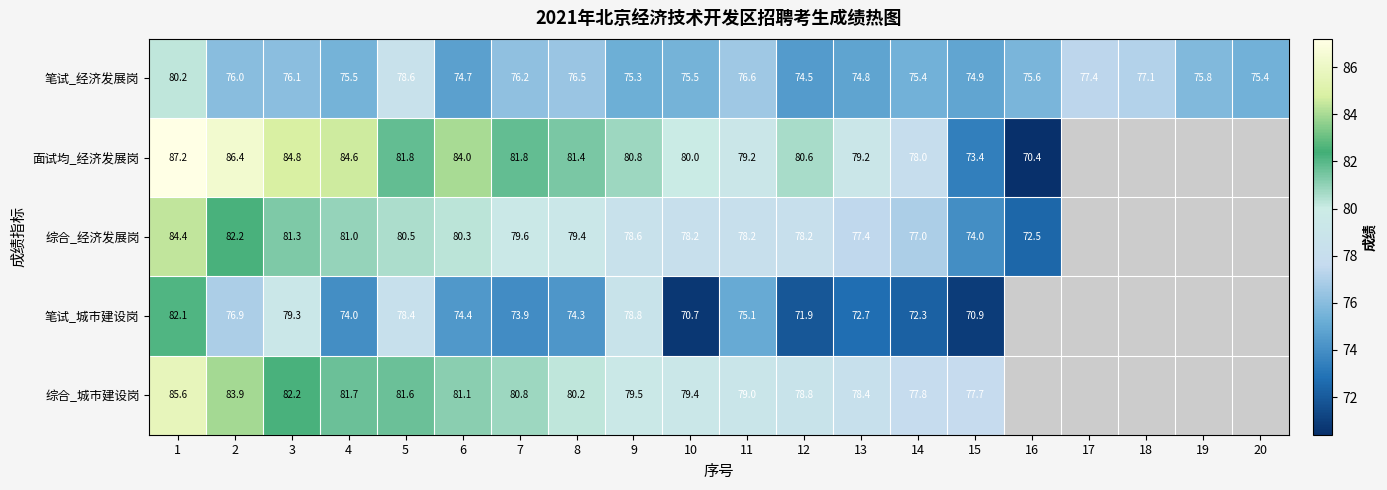

Is it true that 面试均_经济发展岗 equals 26.1 at 3?

False